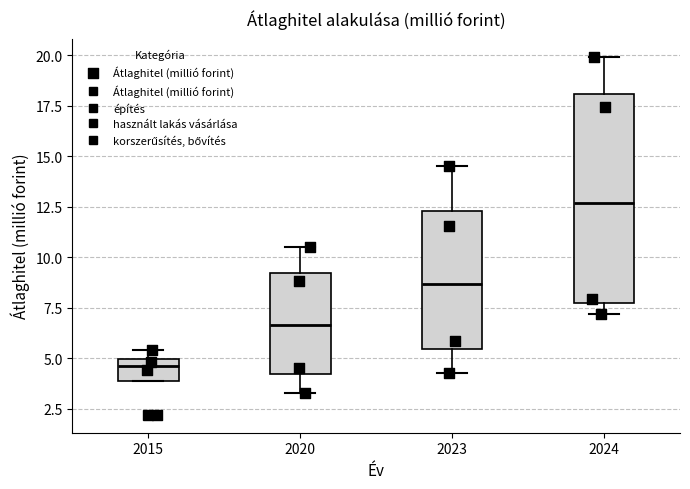

Which box has the lowest median line?

2015